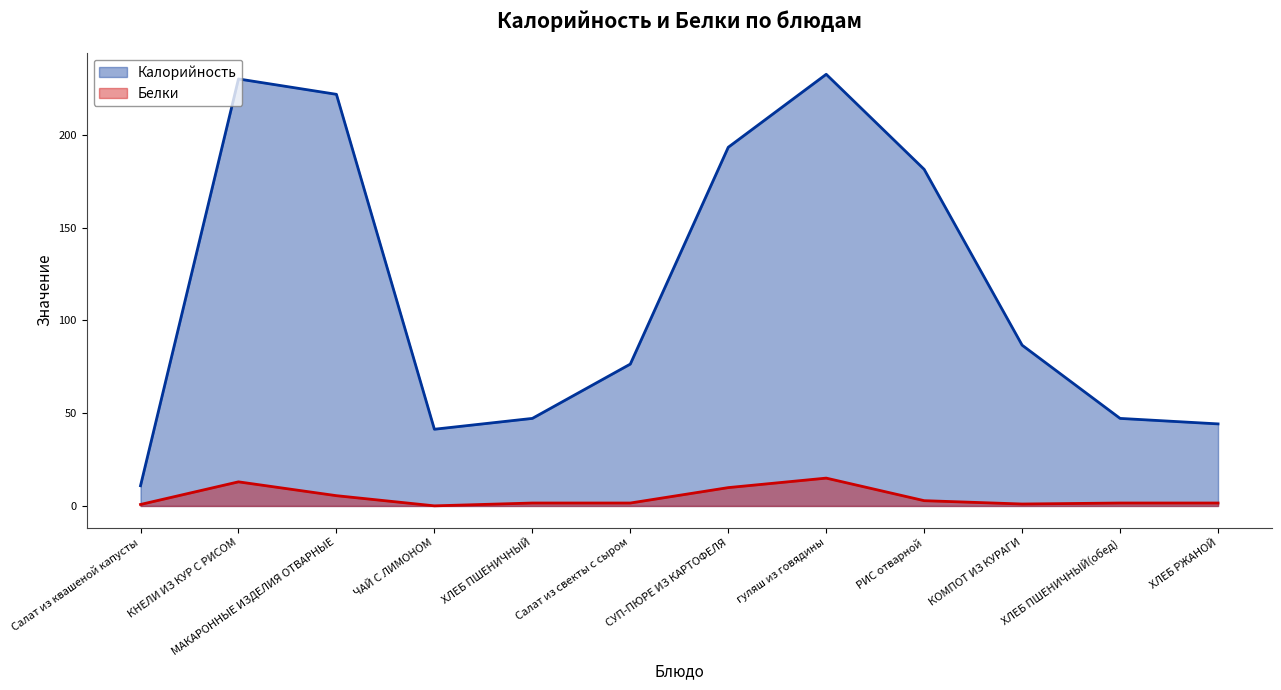

What is the difference between the Калорийность values at ЧАЙ С ЛИМОНОМ and МАКАРОННЫЕ ИЗДЕЛИЯ ОТВАРНЫЕ?

180.6